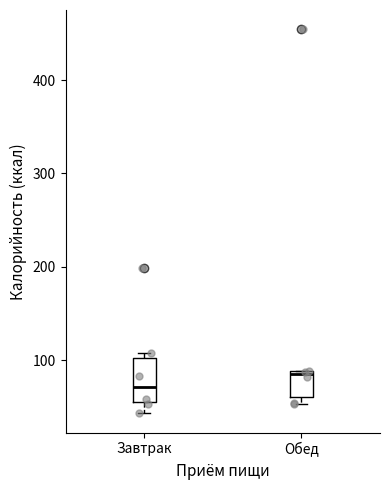

Which box's median line is the lowest?

Завтрак